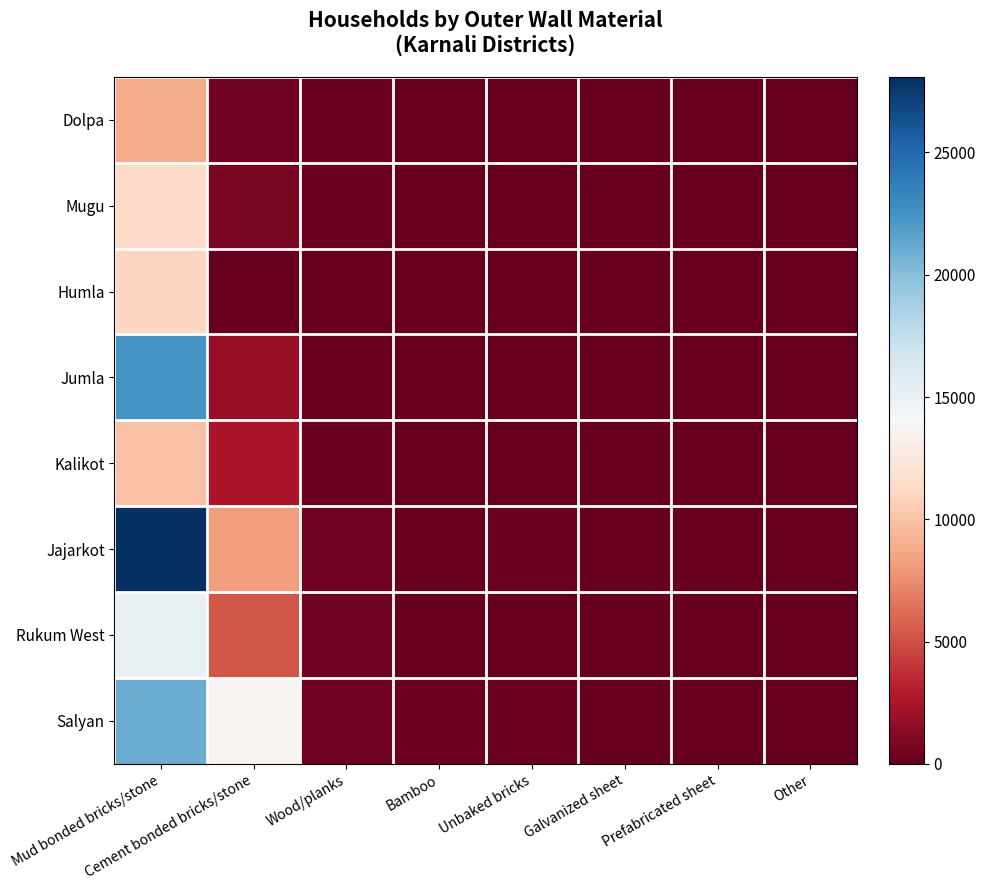

List the series in order of their peak value, highest first.

Jajarkot, Jumla, Salyan, Rukum West, Mugu, Humla, Kalikot, Dolpa